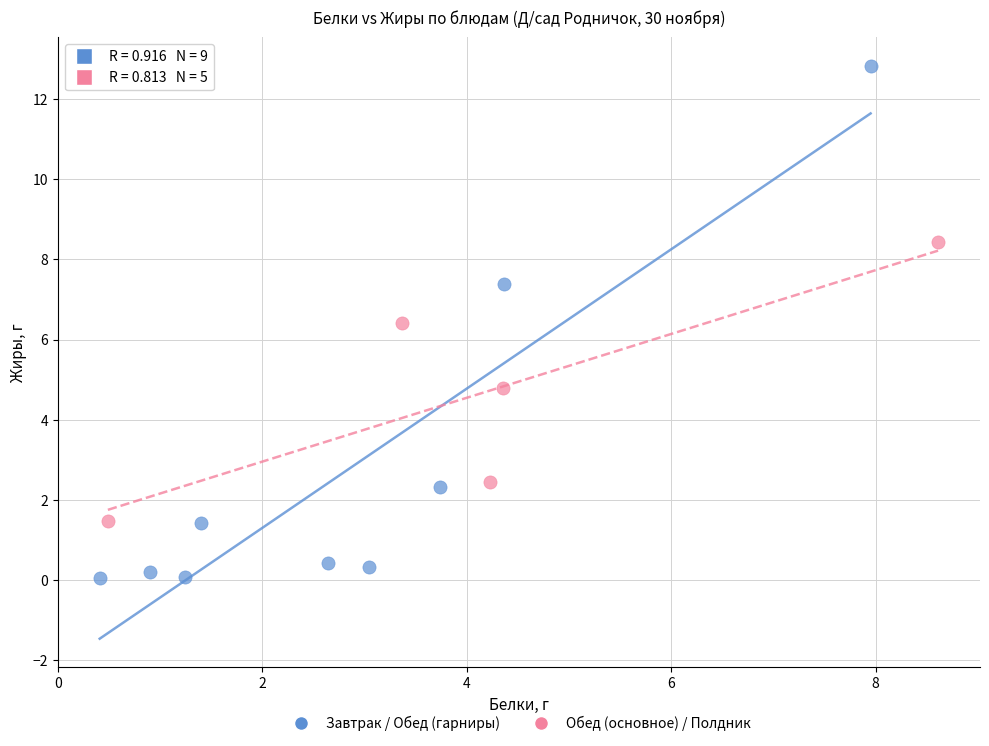

Which series reaches the maximum Y coordinate?

Завтрак / Обед (гарниры)